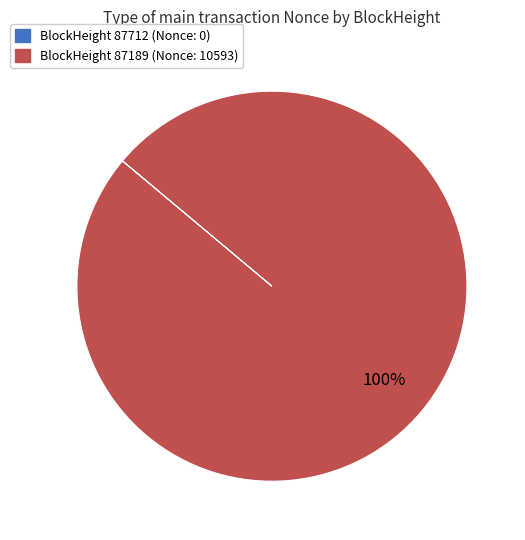

Does any single category account for the majority?

Yes